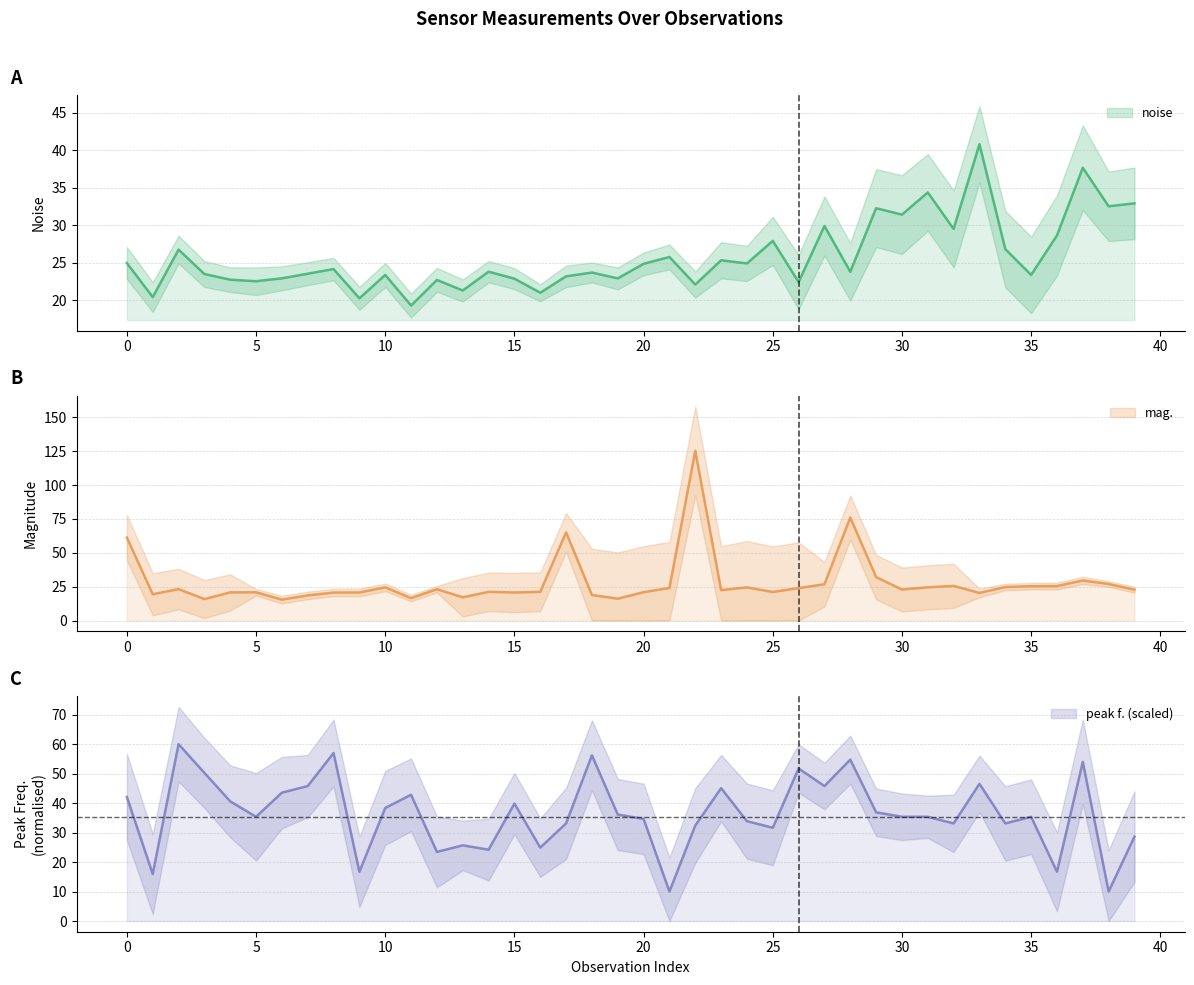

Which series changed the most between 35 and 17?

mag.